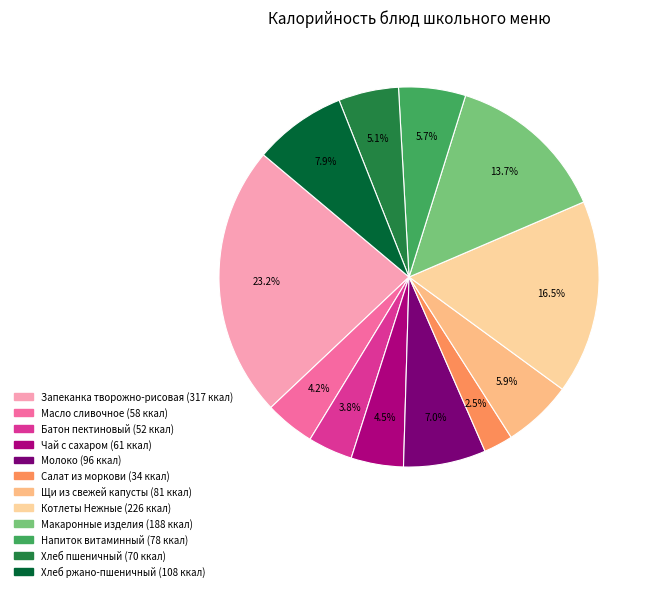

Rank the categories by value from lowest to highest.

Салат из моркови, Батон пектиновый, Масло сливочное, Чай с сахаром, Хлеб пшеничный, Напиток витаминный, Щи из свежей капусты, Молоко, Хлеб ржано-пшеничный, Макаронные изделия, Котлеты Нежные, Запеканка творожно-рисовая